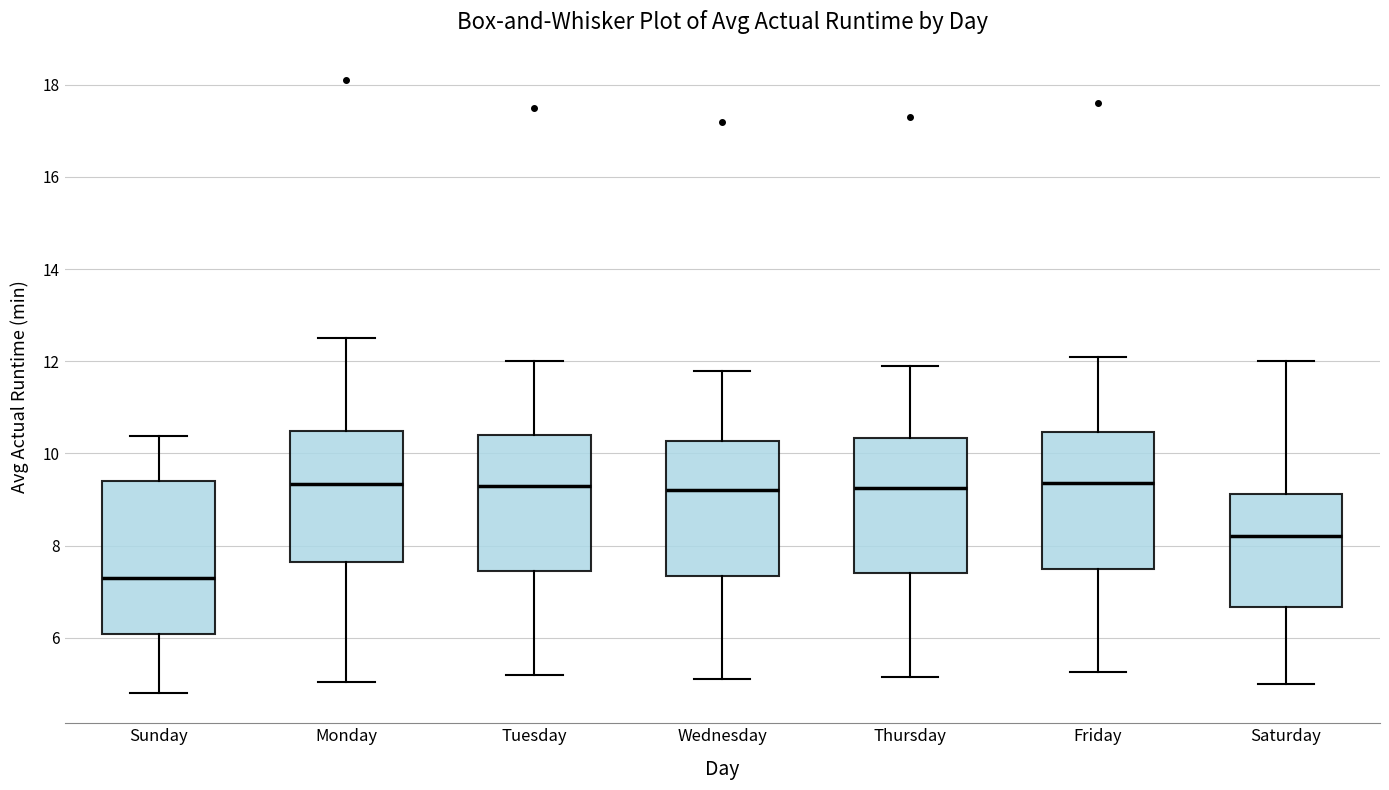

Reading left to right, transcribe this box plot: for each box, give where its median line is, the range the box spans, and where its two whiskers end, as read against the y-axis. The values are not printed on the chart, so give them approximately, as read against the axis.

Sunday: median 7.4, box 6.0 to 9.4, whiskers 4.8 to 10.4
Monday: median 9.4, box 7.6 to 10.4, whiskers 5.0 to 12.4
Tuesday: median 9.4, box 7.4 to 10.4, whiskers 5.2 to 12.0
Wednesday: median 9.2, box 7.4 to 10.2, whiskers 5.2 to 11.8
Thursday: median 9.2, box 7.4 to 10.4, whiskers 5.2 to 12.0
Friday: median 9.4, box 7.6 to 10.4, whiskers 5.2 to 12.2
Saturday: median 8.2, box 6.6 to 9.2, whiskers 5.0 to 12.0